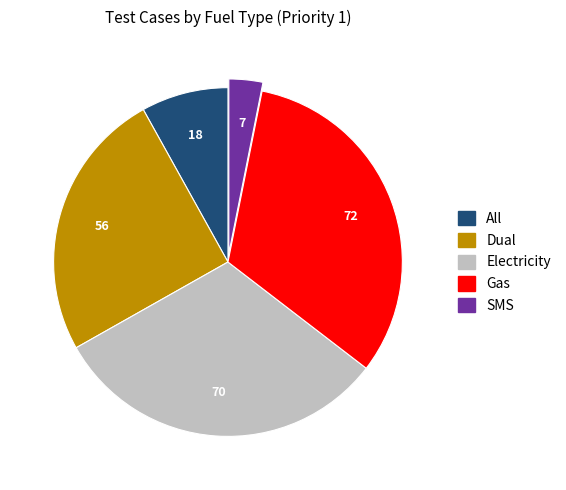

The All slice represents 8% of the pie. True or false?

True